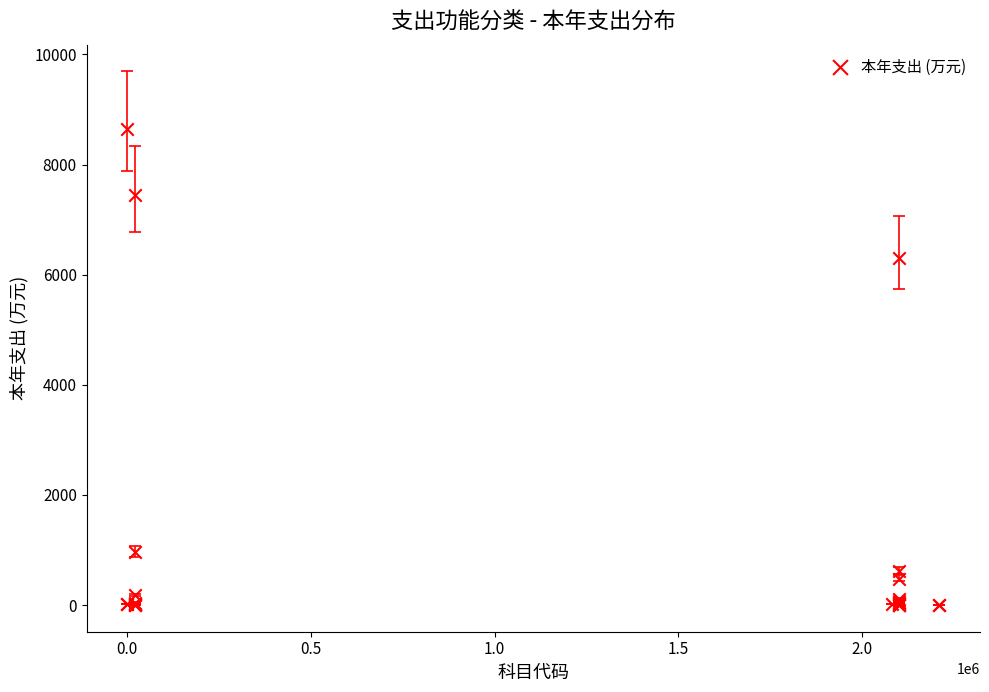

What Y value in the scatter plot is closest to 4327?

6304.6